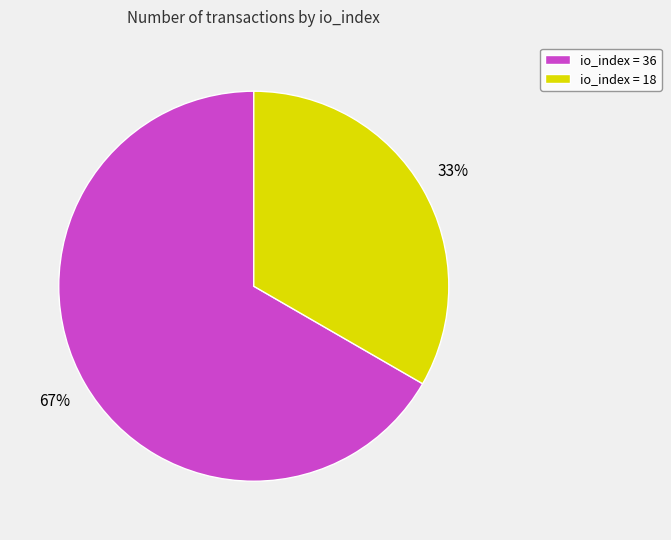

Approximately how many times larger is the value at io_index = 18 compared to io_index = 36?

0.5